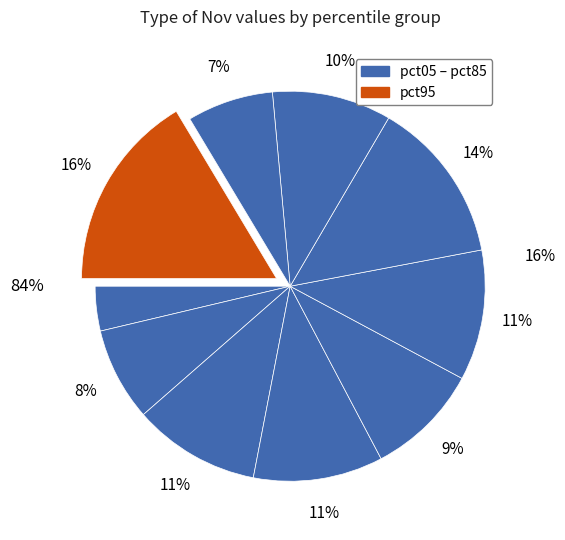

Does pct05 represent more than half of the total?

No